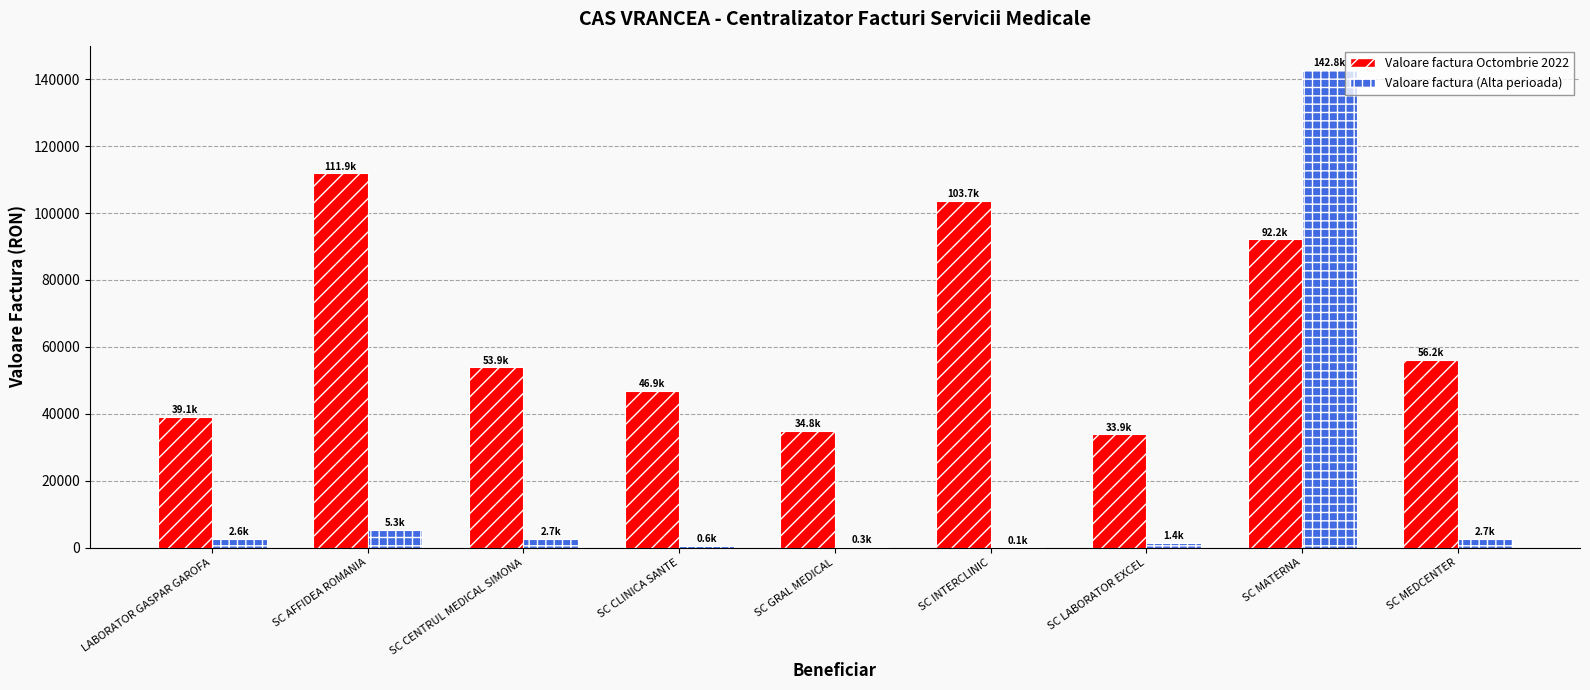

The value of Valoare factura (Alta perioada) at SC MEDCENTER is 2723.8. True or false?

True